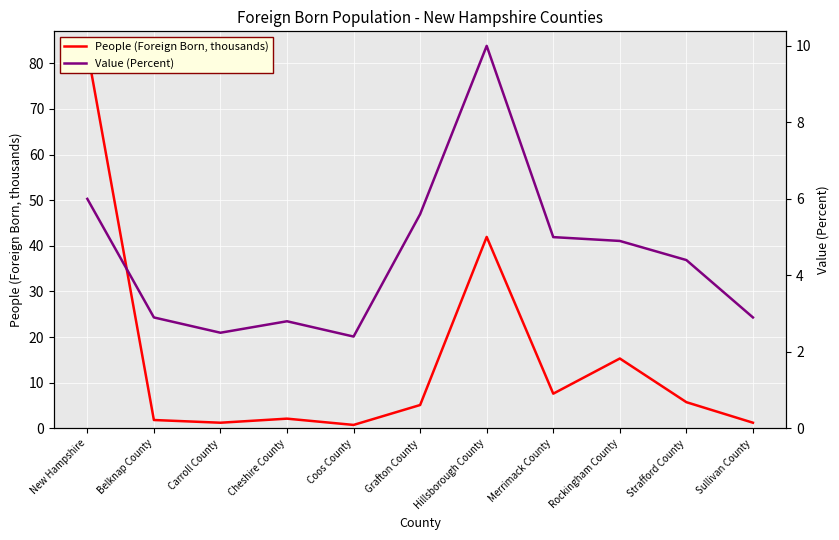

Where is the first local minimum for People (Foreign Born, thousands)?

Carroll County